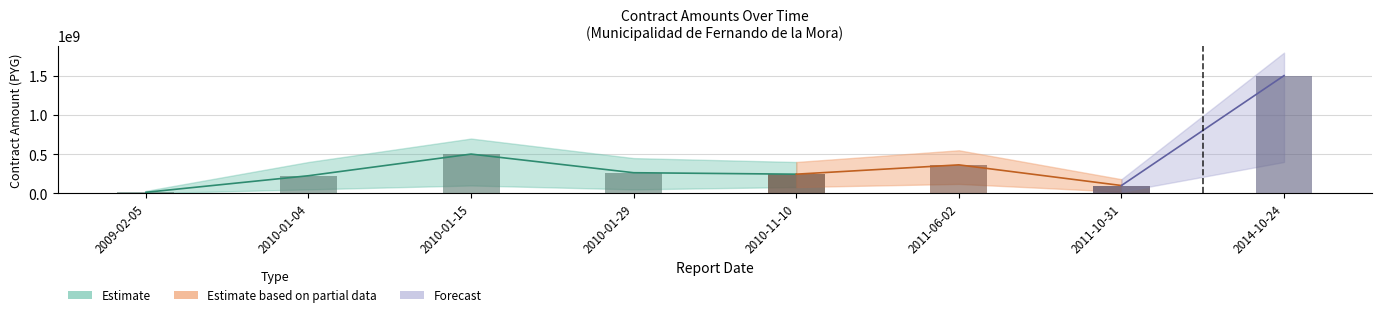

What is the change in value from 2010-01-29 to 2010-11-10?

-18701025